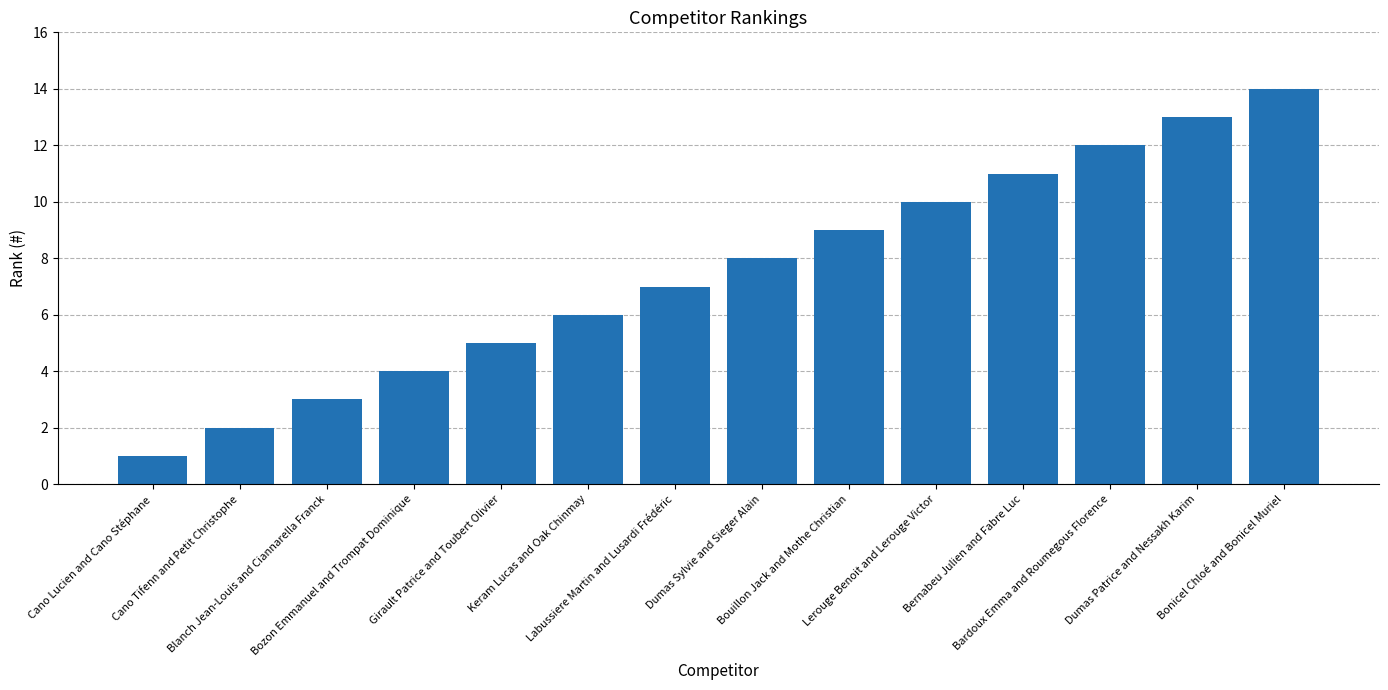

The value at Bozon Emmanuel and Trompat Dominique is 4. True or false?

True